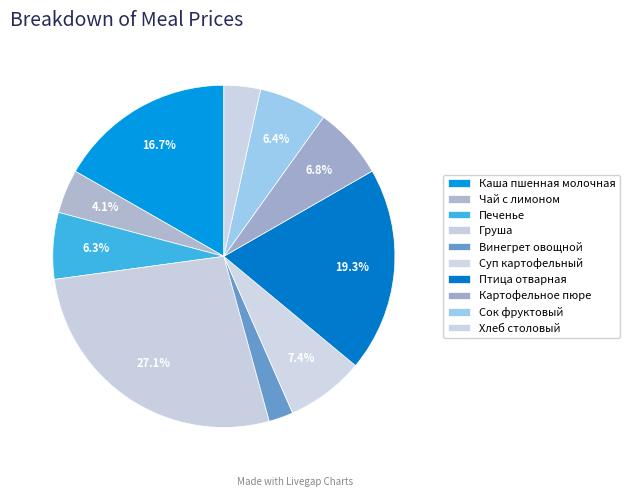

How many segments does this pie chart have?

10